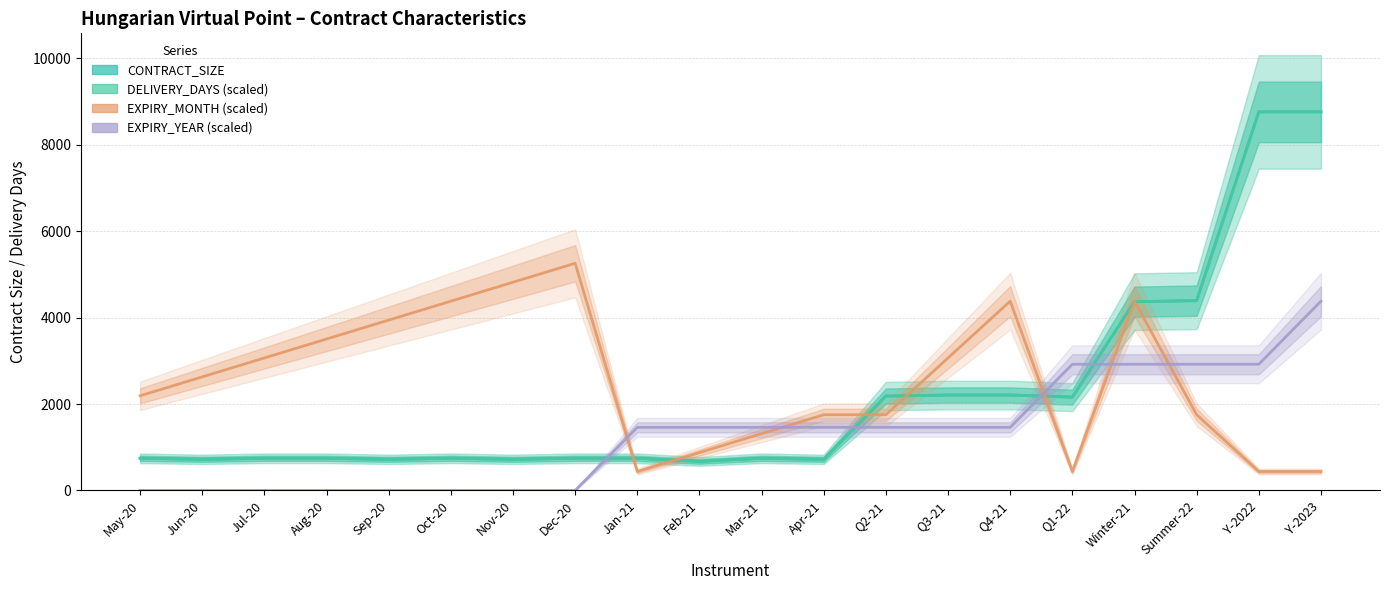

How many lines are shown in the chart?

4